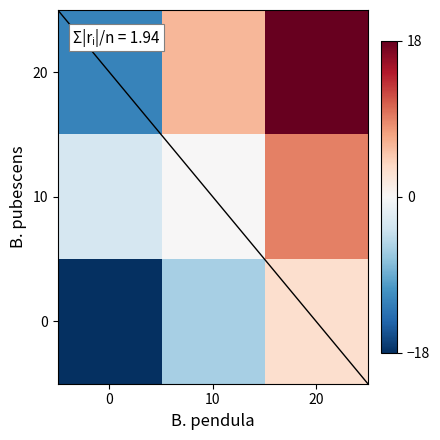

What is the total value across all series at 20?

30